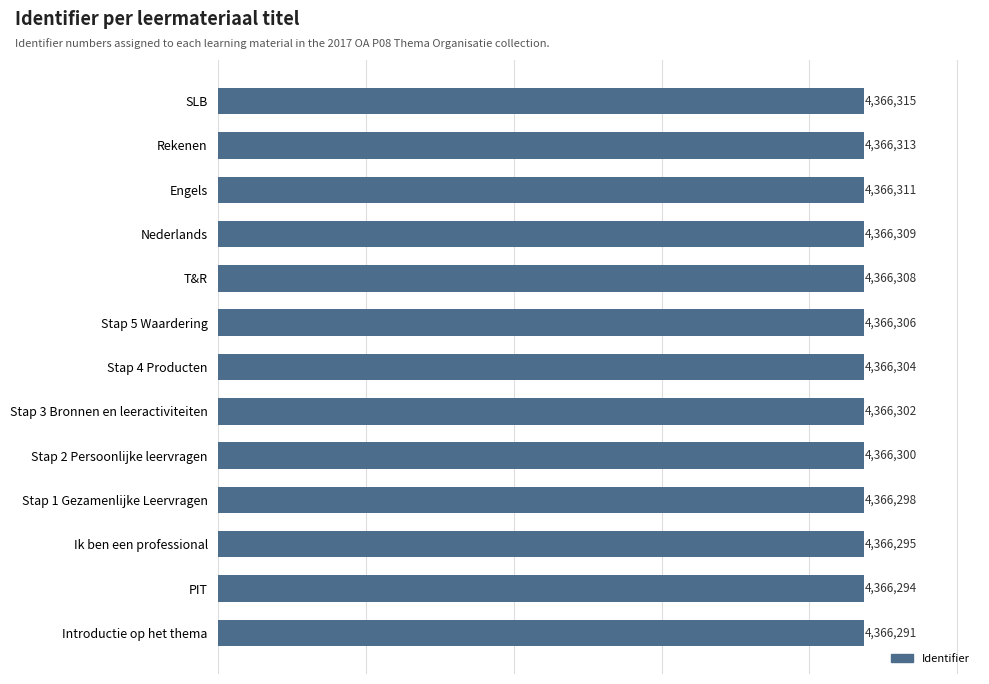

List the labels in order of value, largest first.

SLB, Rekenen, Engels, Nederlands, T&R, Stap 5 Waardering, Stap 4 Producten, Stap 3 Bronnen en leeractiviteiten, Stap 2 Persoonlijke leervragen, Stap 1 Gezamenlijke Leervragen, Ik ben een professional, PIT, Introductie op het thema